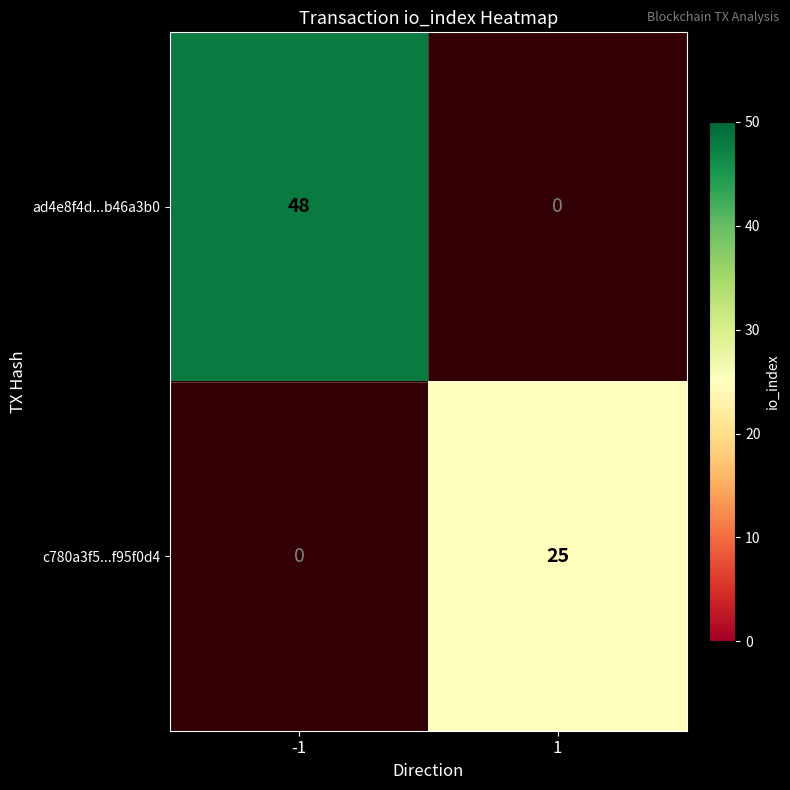

Is the value of ad4e8f4d...b46a3b0 at 1 greater than the value of c780a3f5...f95f0d4 at -1?

No